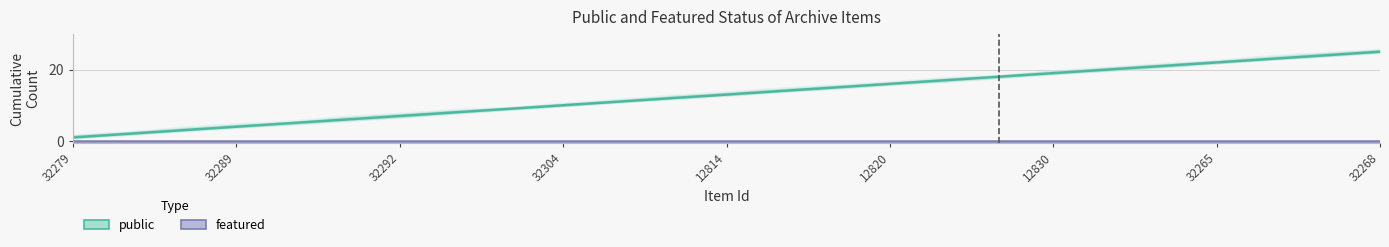

Where does the public series first go above 13?

13